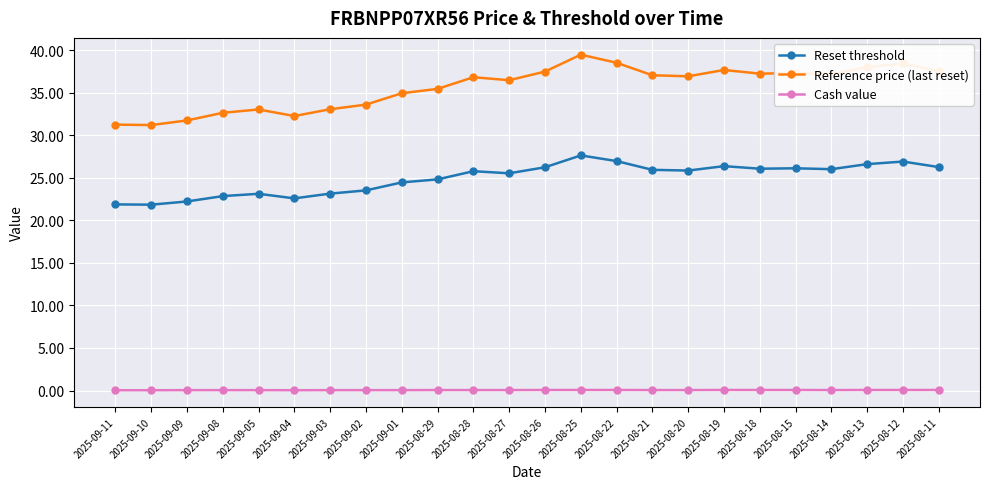

What is the value of the Cash value point at the 20th from the left?

0.1